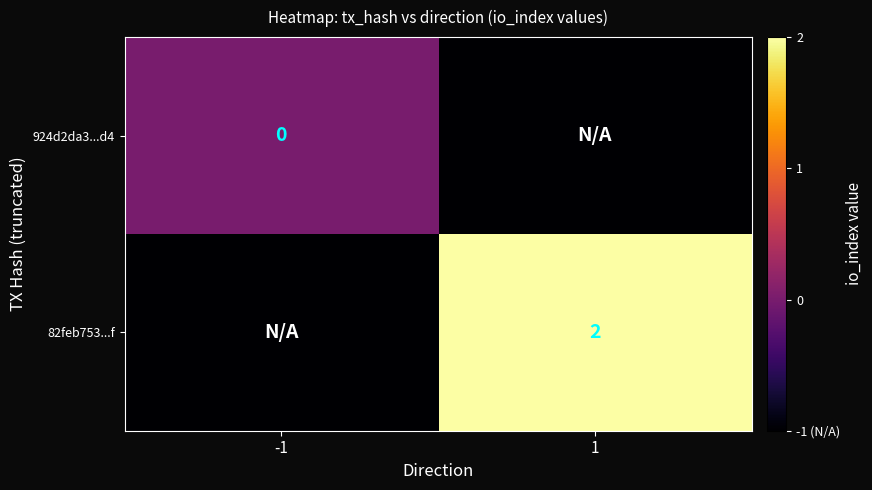

The 82feb753...f series shows 2 at 1. True or false?

True